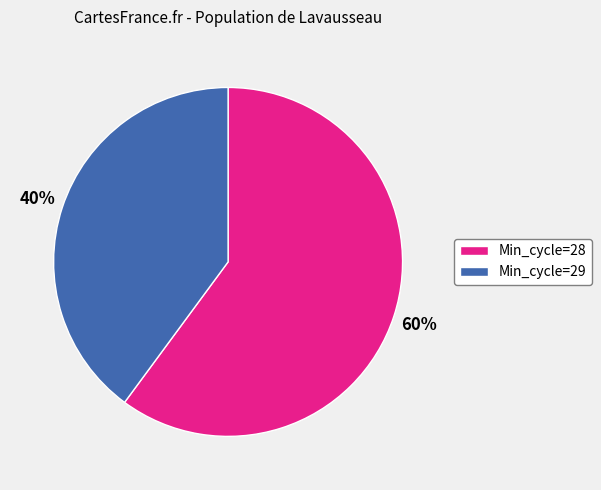

The Min_cycle=29 slice represents 46% of the pie. True or false?

False